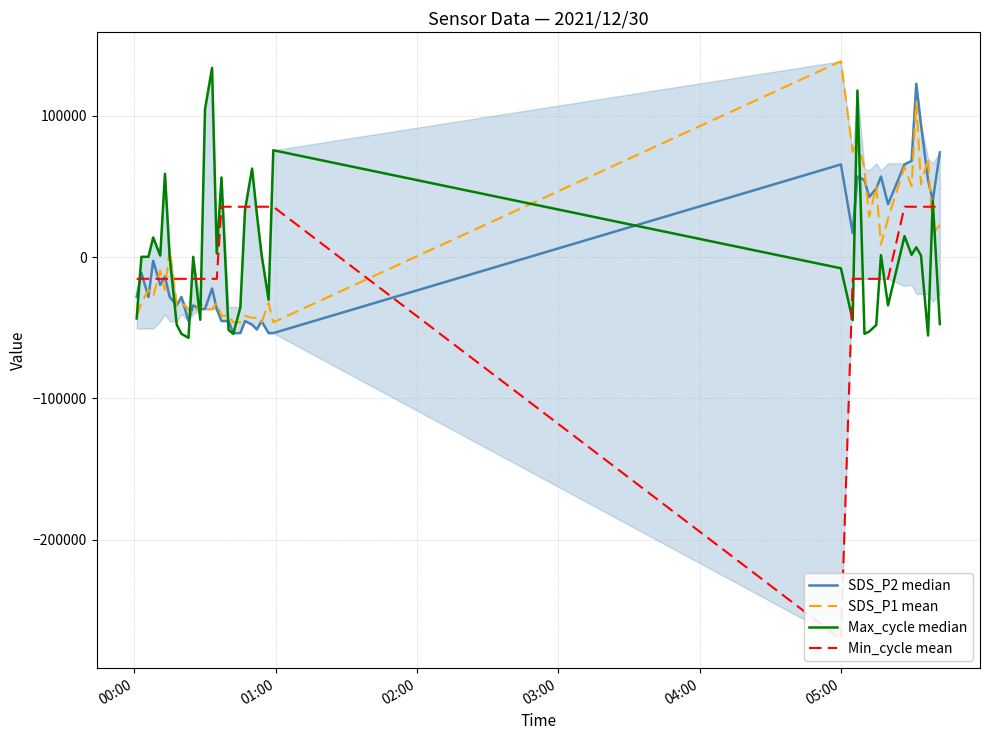

Does the chart have visible grid lines?

Yes